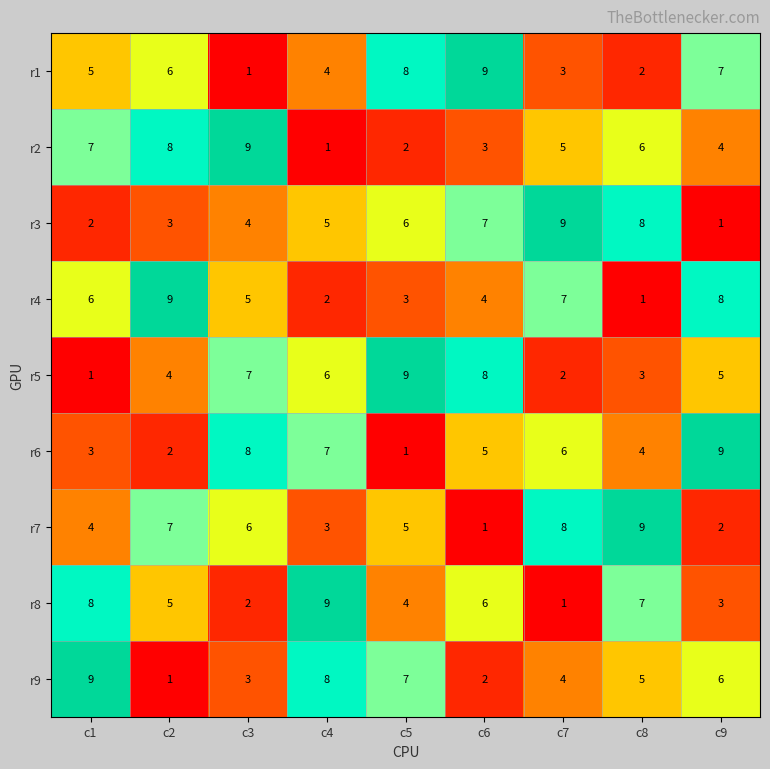

Is it true that r7 equals 11 at c7?

False